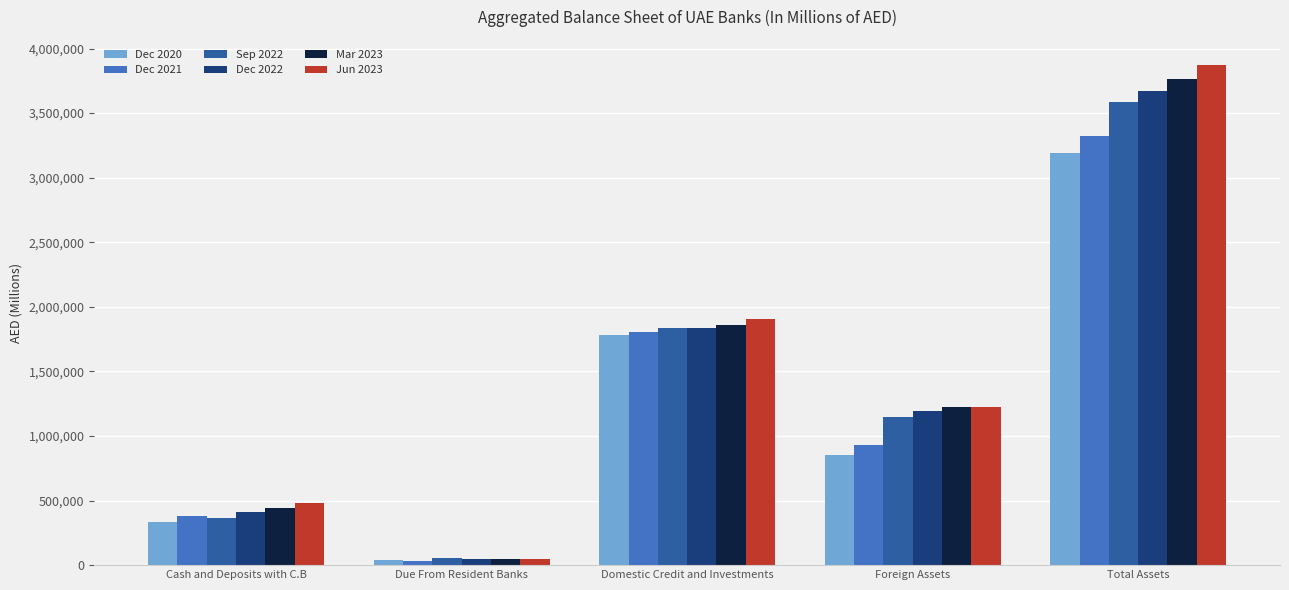

Count the Jun 2023 values in the range 484500 to 1905544.

3